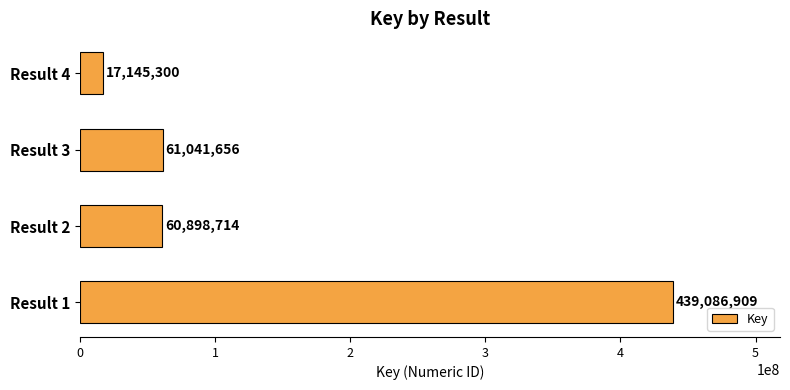

What is the average value?

144543145